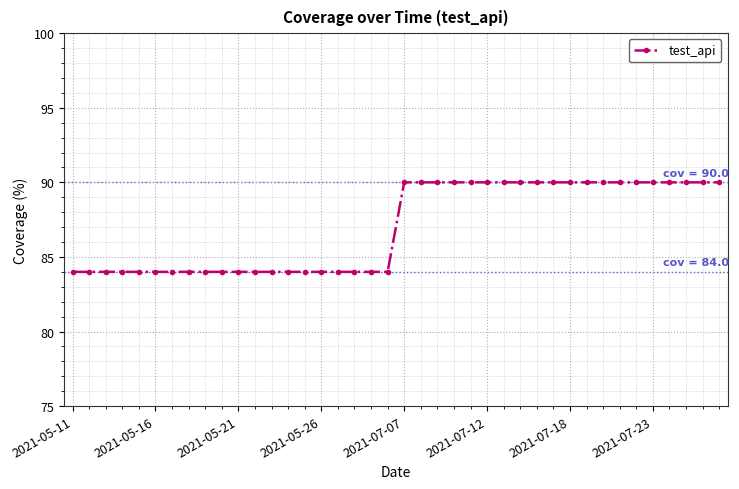

What is the value of the 20th point from the left?

84